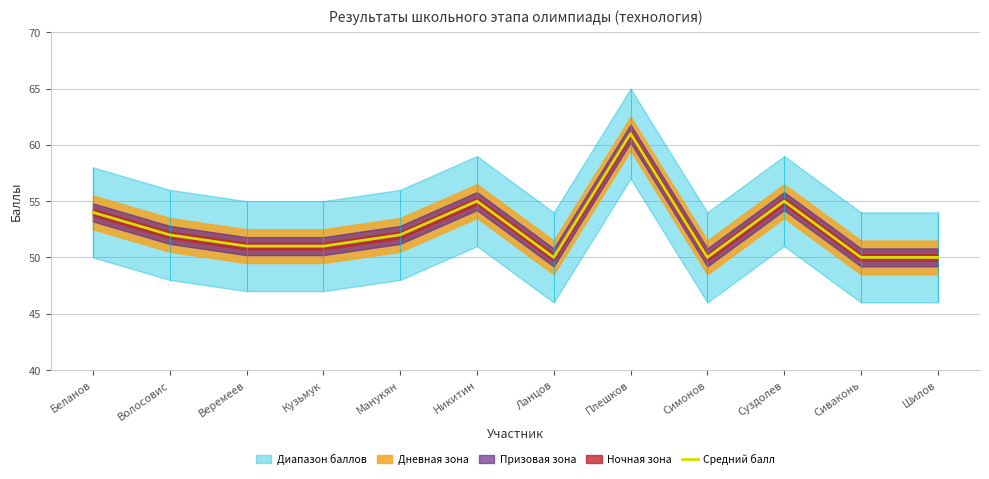

The chart shows a value of 50 at Сиваконь. True or false?

True